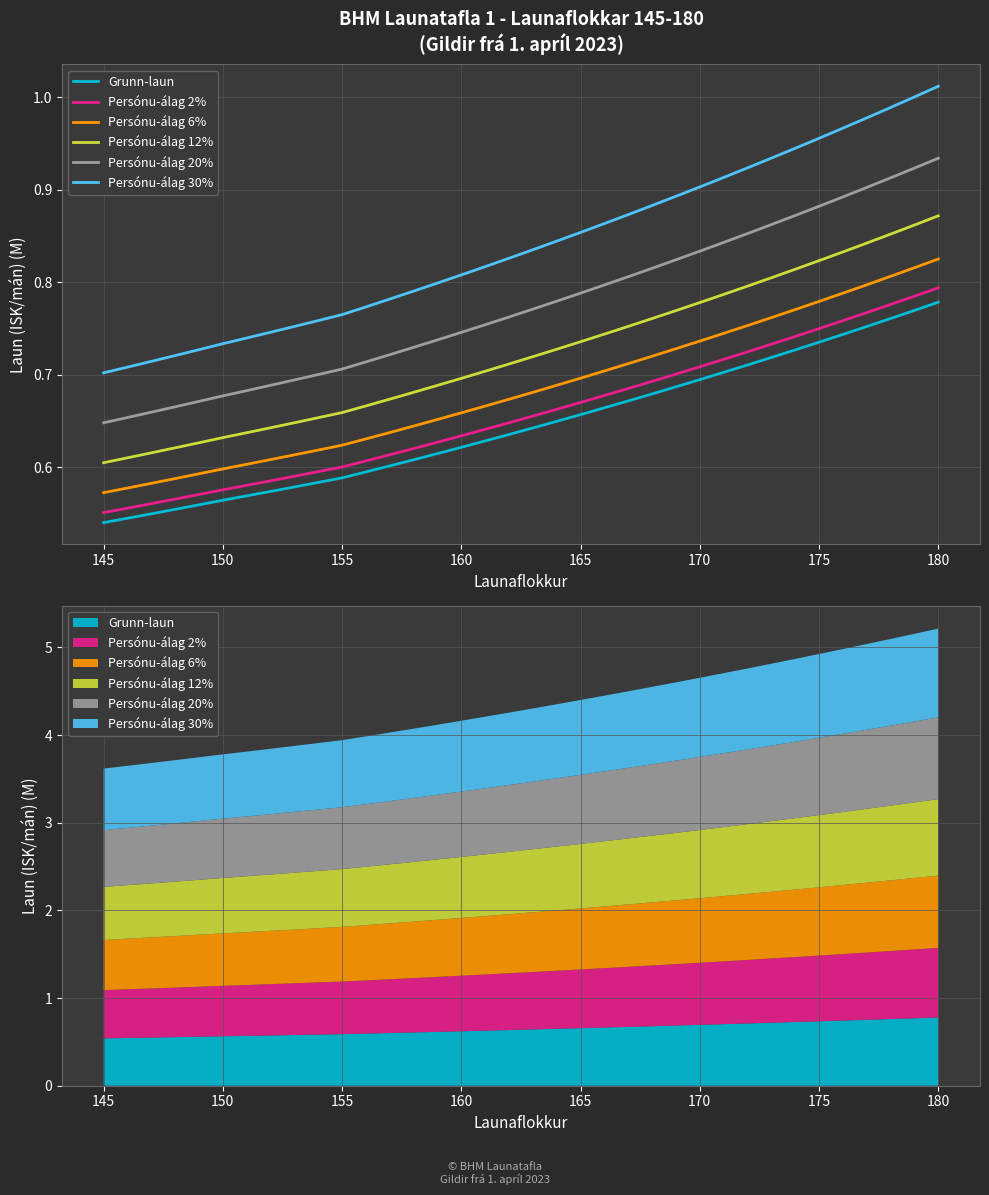

Which series has the largest total across all categories?

Persónu-álag 30%